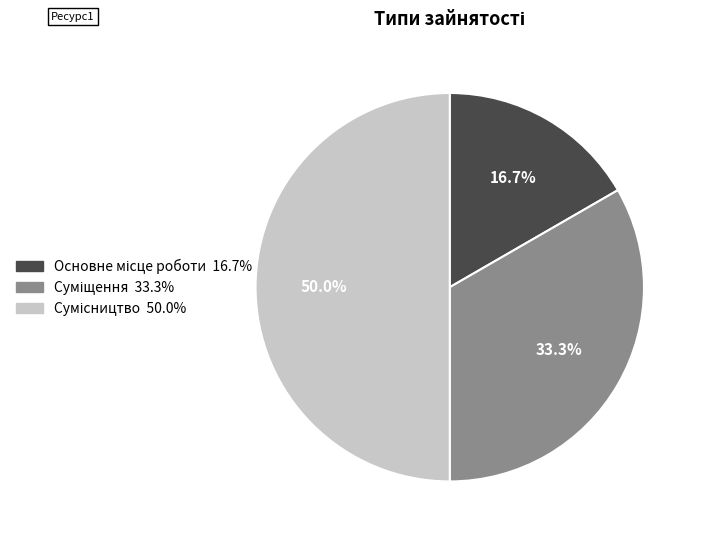

Is there a majority slice in this chart?

No